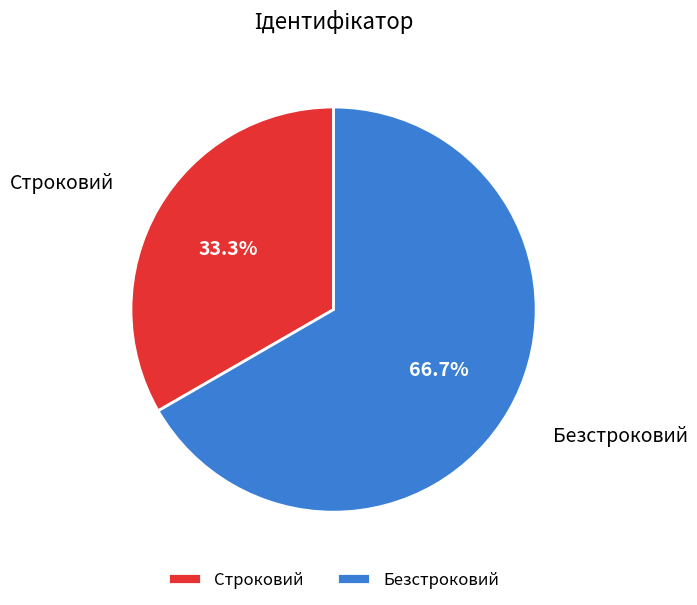

Is there a majority slice in this chart?

Yes